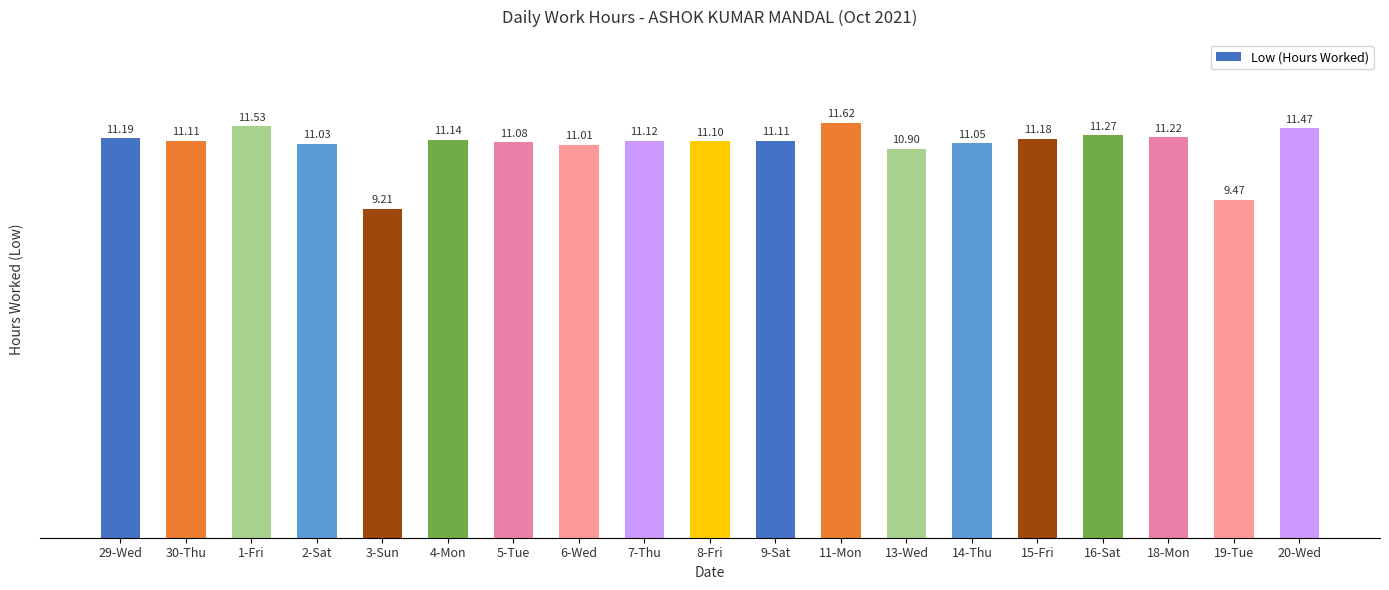

Read the value at 18-Mon.

11.2